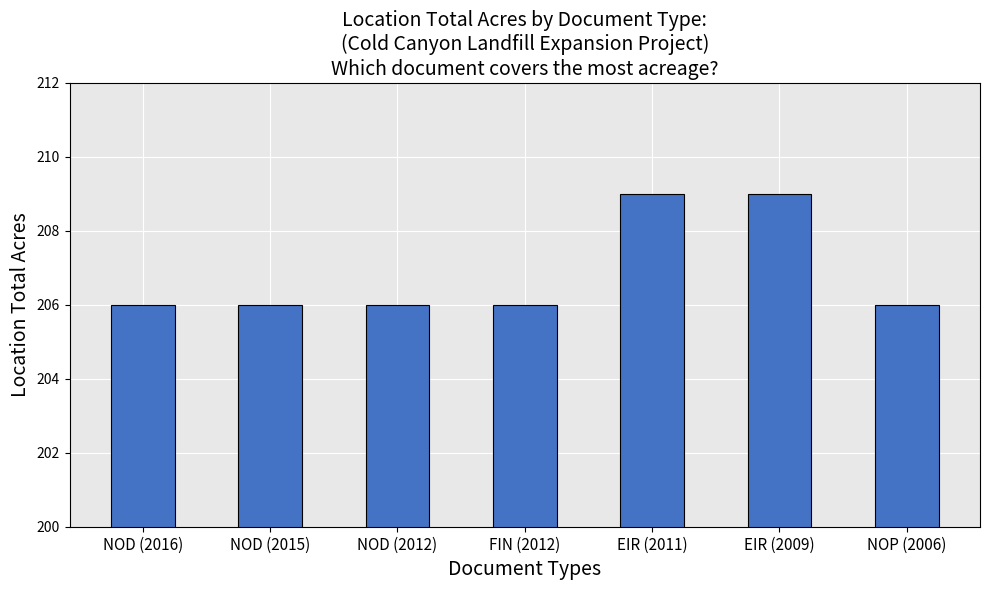

What is the ratio of the value at EIR (2009) to the value at FIN (2012)?

1.0